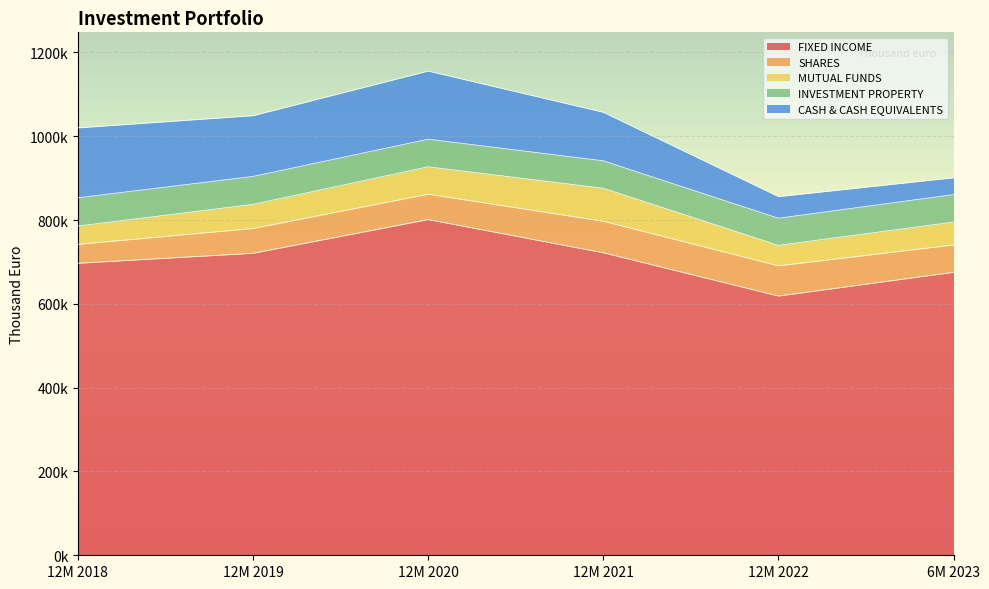

Rank the series by their maximum value, from lowest to highest.

INVESTMENT PROPERTY, SHARES, MUTUAL FUNDS, CASH & CASH EQUIVALENTS, FIXED INCOME